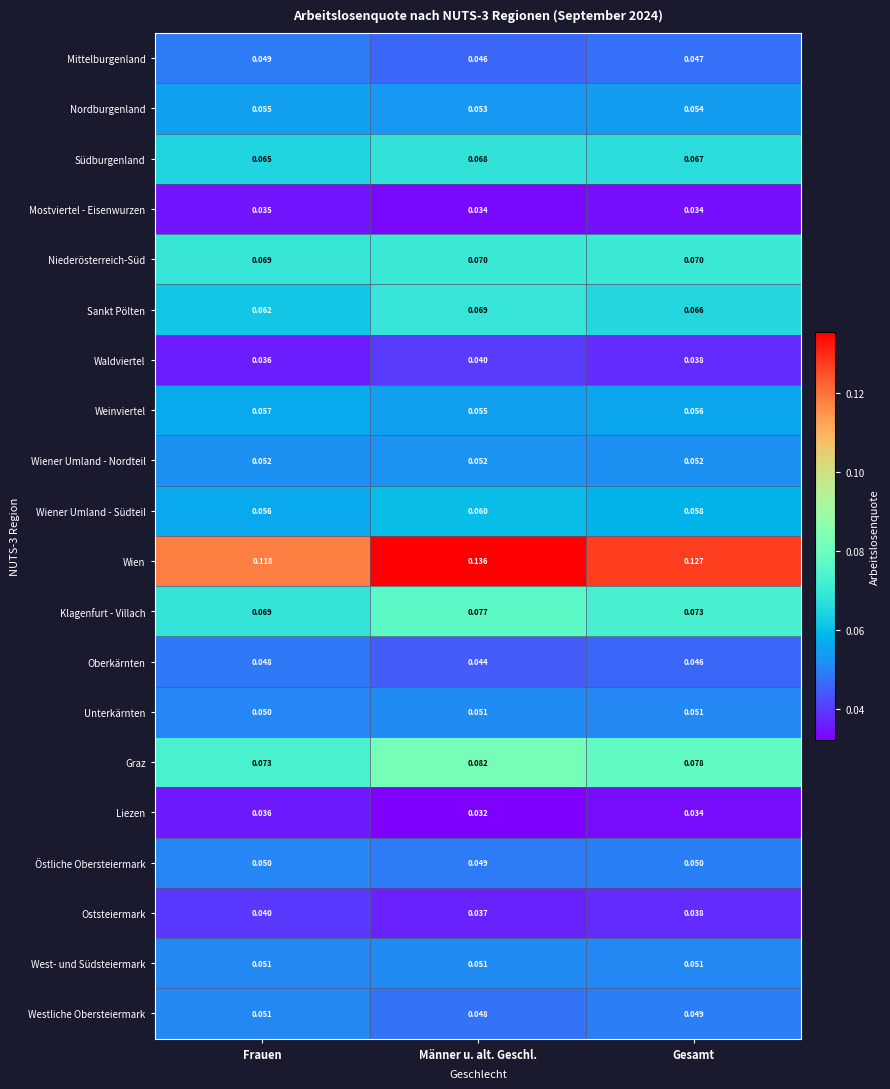

Rank the categories by Waldviertel value from highest to lowest.

Männer u. alt. Geschl., Gesamt, Frauen